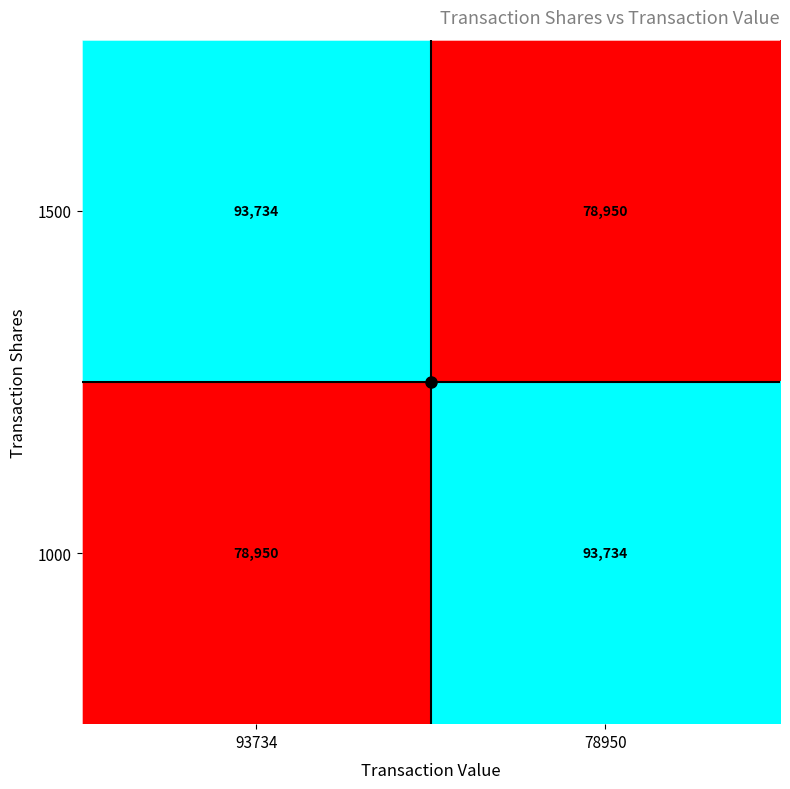

Where is 1000 nearest to the value 86342?

93734